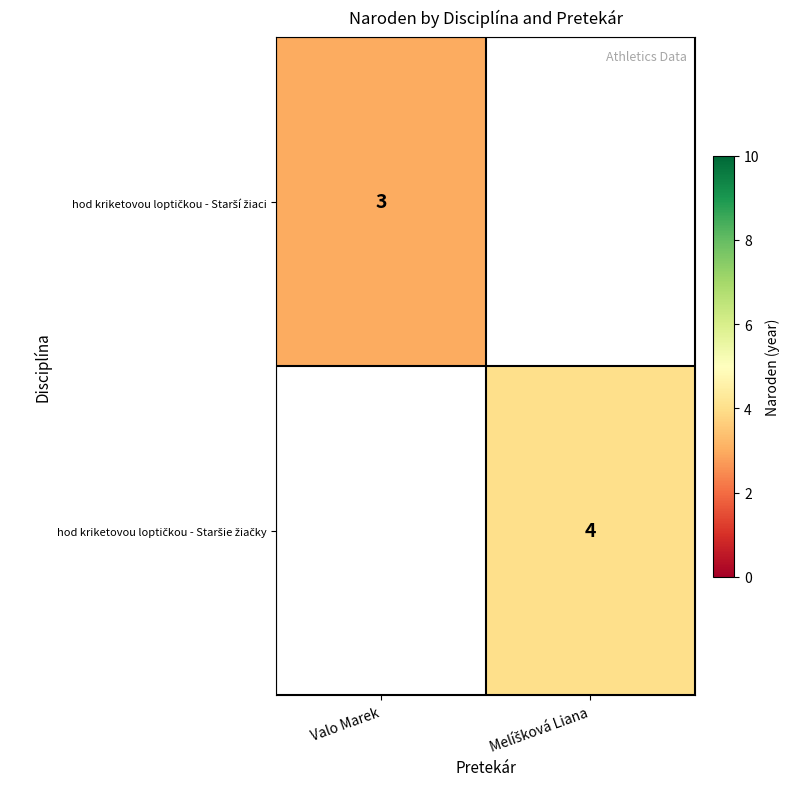

How many values in hod kriketovou loptičkou - Staršie žiačky are above zero?

1